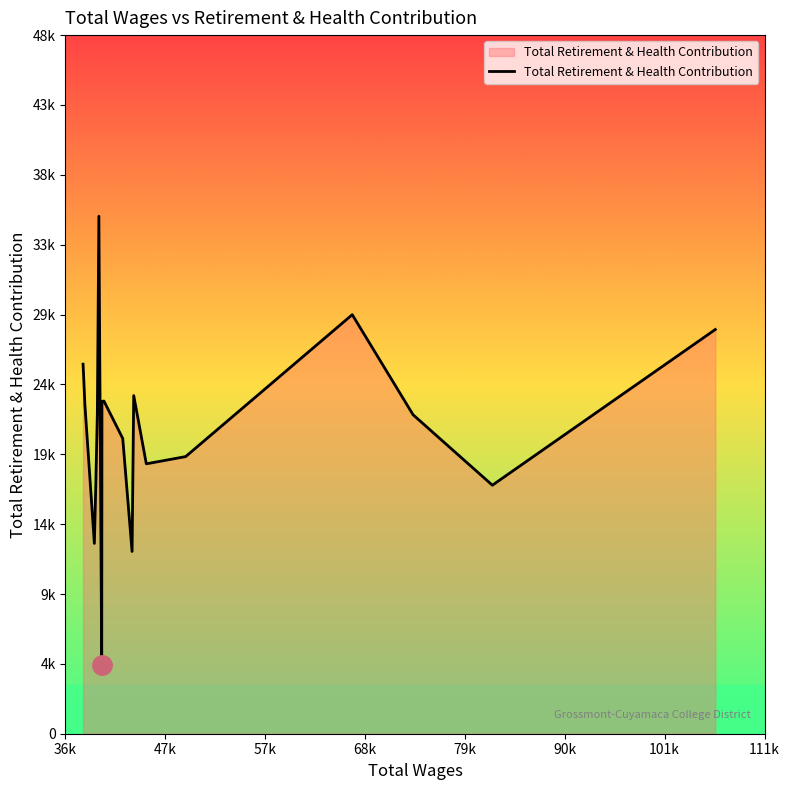

Does the chart display data point markers on the line(s)?

No